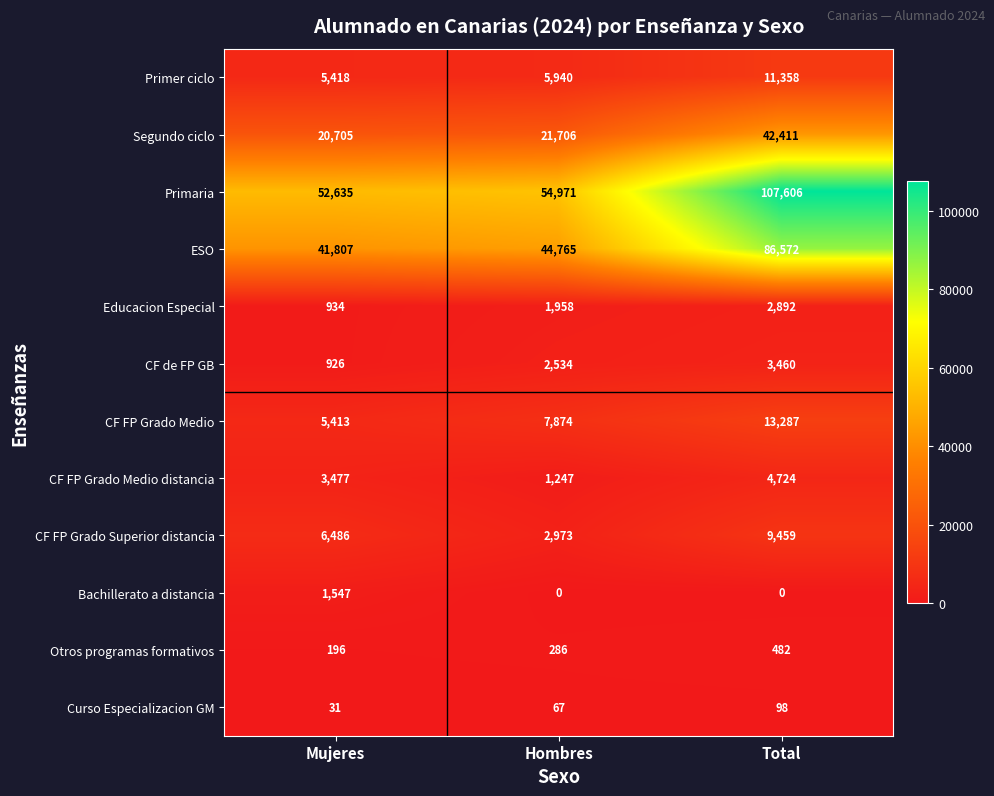

At which category is the sum across all series the highest?

Total